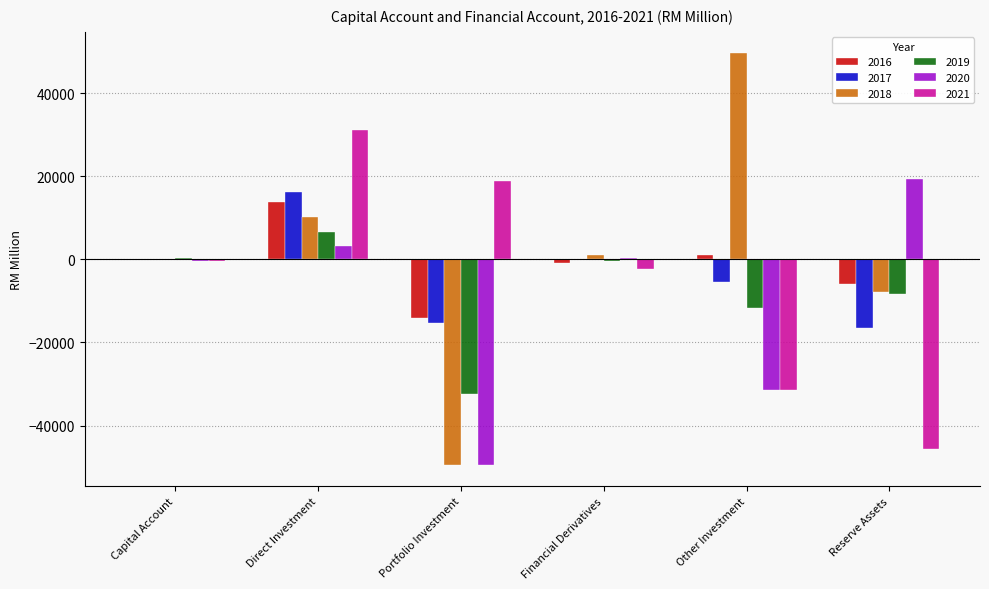

Which series changed the most between Portfolio Investment and Financial Derivatives?

2018